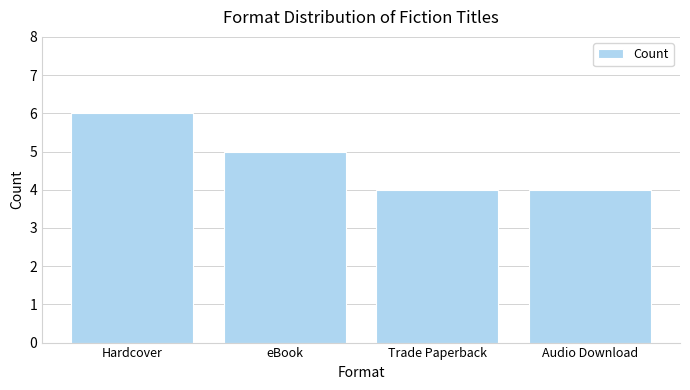

Are the bars horizontal?

No